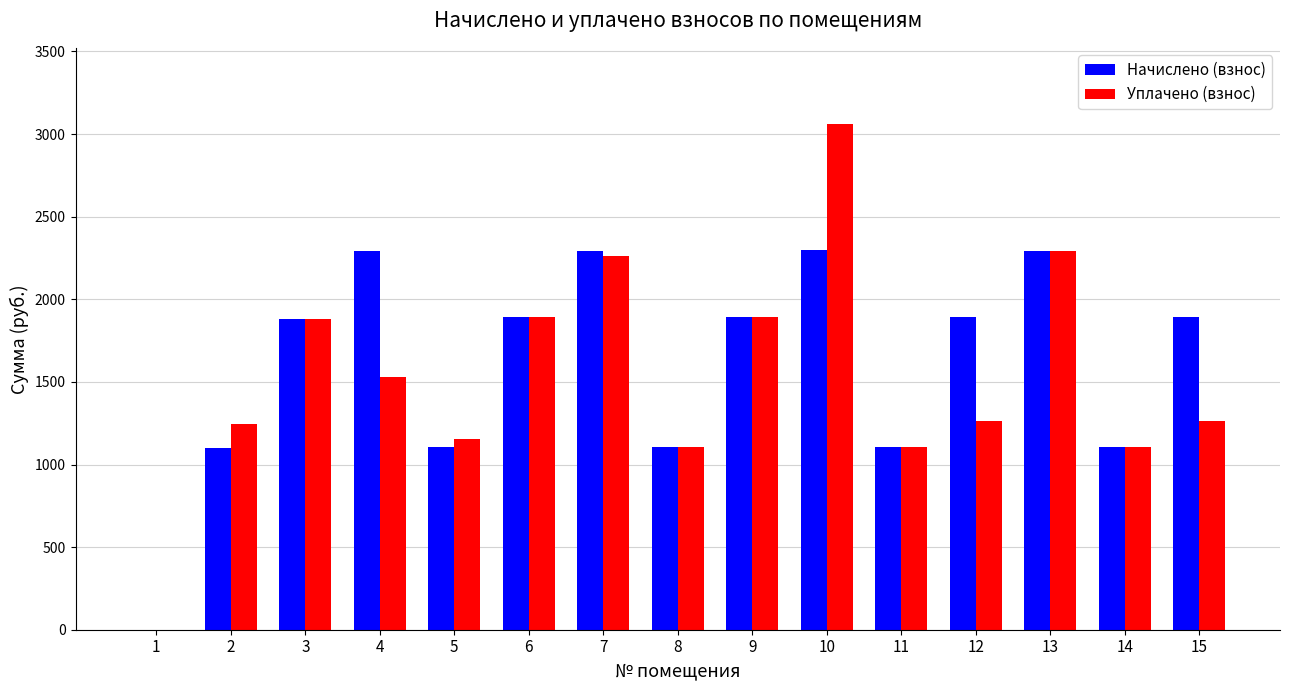

What is the maximum value shown in the chart?

3062.7